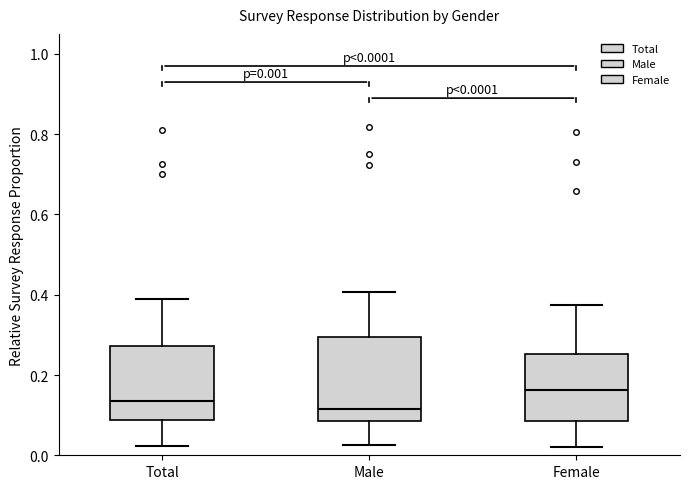

Which box is the tallest, from its lower edge to its upper edge?

Male